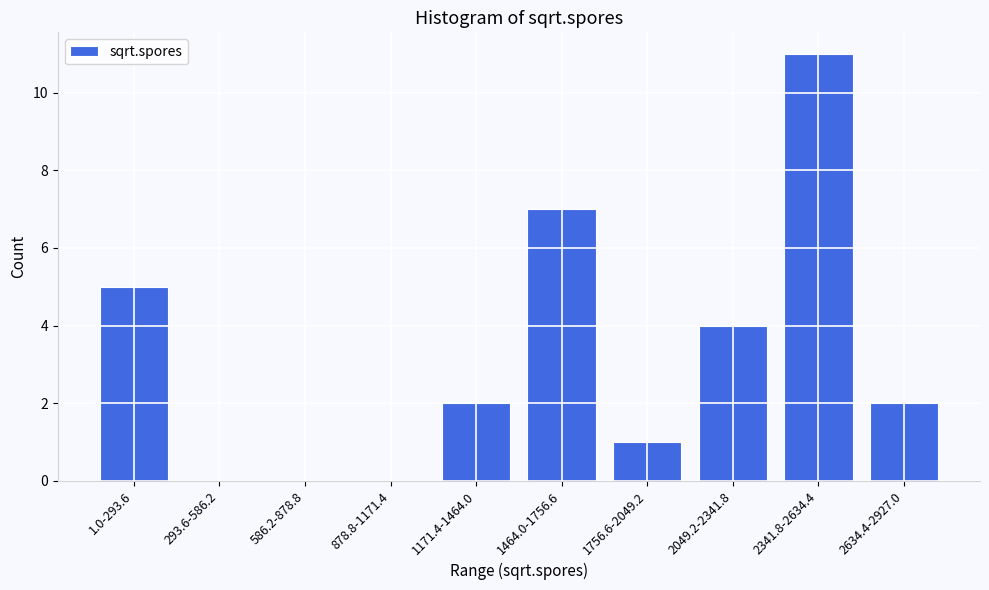

Reading left to right, extract all data points from this chart.

1.0-293.6=5	293.6-586.2=0	586.2-878.8=0	878.8-1171.4=0	1171.4-1464.0=2	1464.0-1756.6=7	1756.6-2049.2=1	2049.2-2341.8=4	2341.8-2634.4=11	2634.4-2927.0=2